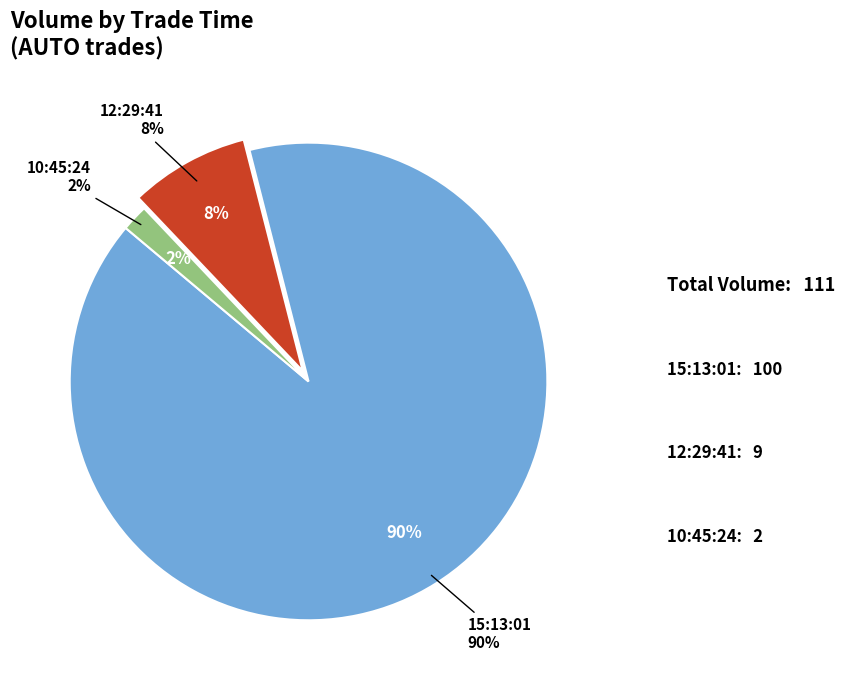

Which slice is the smallest?

10:45:24